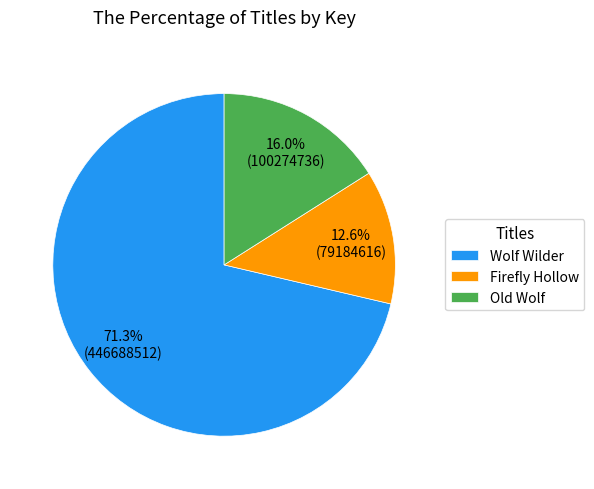

Which category has the biggest portion of the pie?

Wolf Wilder